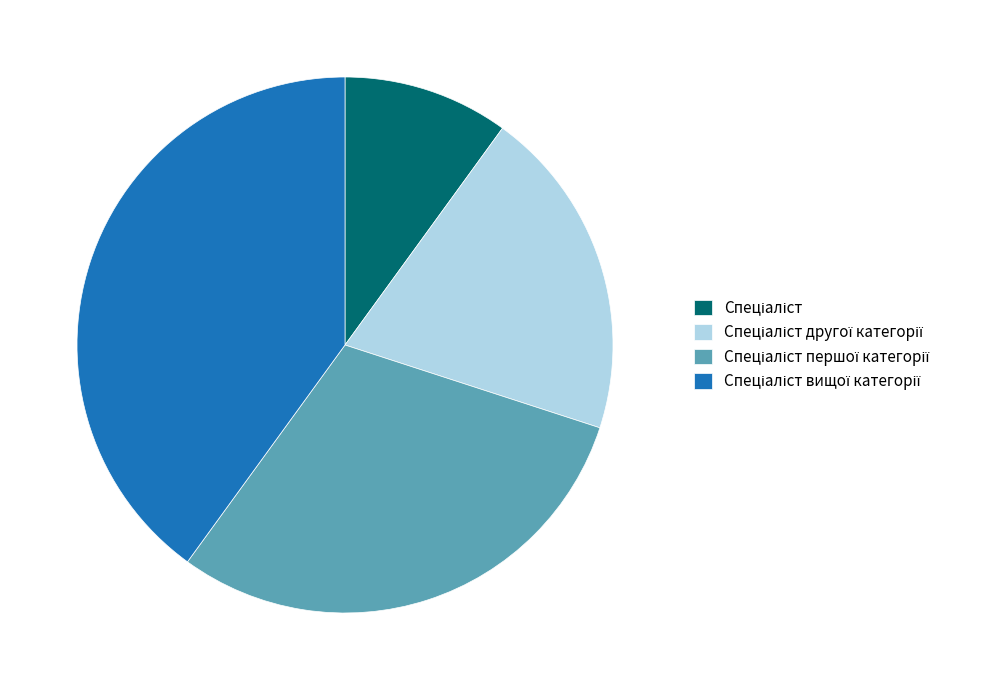

Is there any slice that represents more than half of the pie?

No